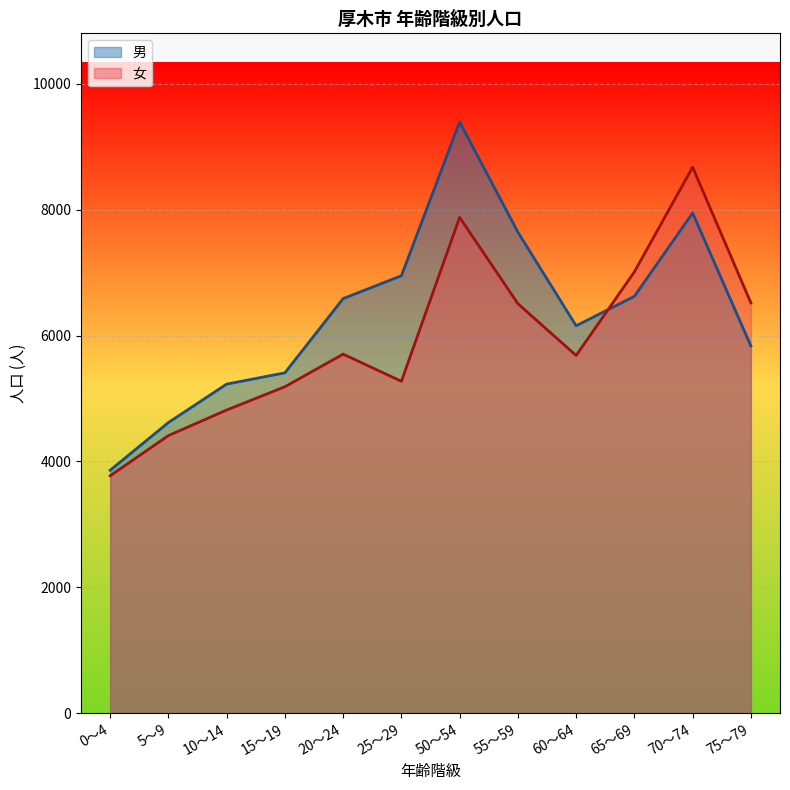

How many categories are shown in the chart?

12